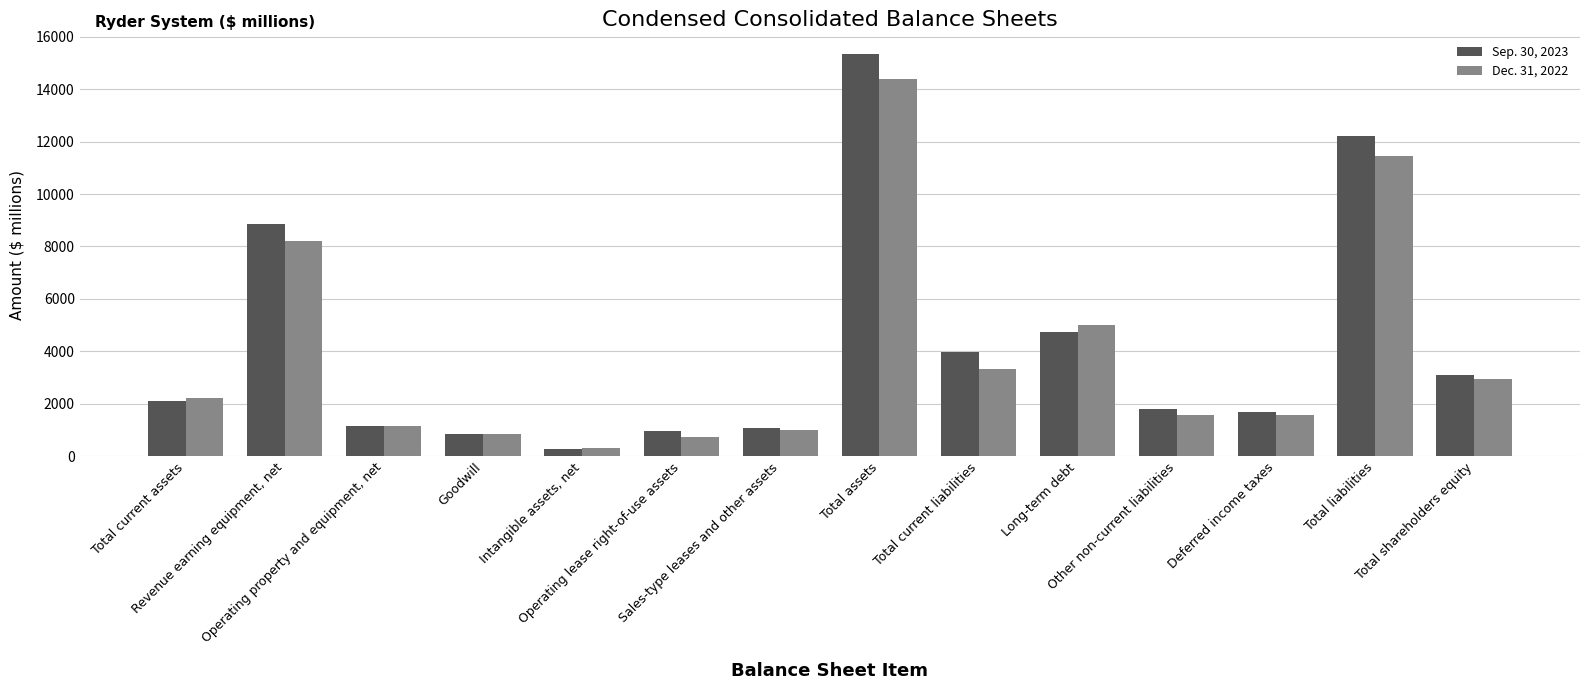

What is the value of the Dec. 31, 2022 bar at the 3rd from the left?

1148